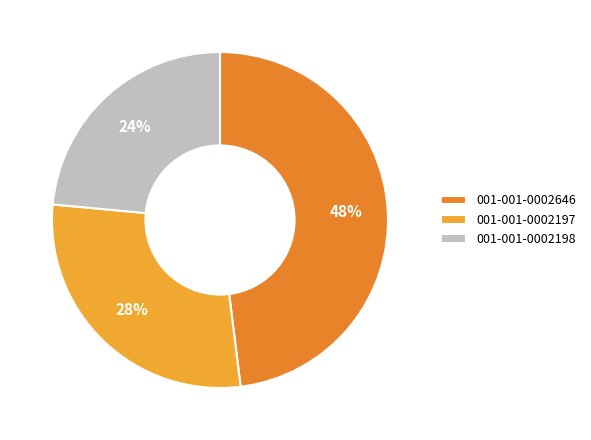

Rank the categories by value from highest to lowest.

001-001-0002646, 001-001-0002197, 001-001-0002198